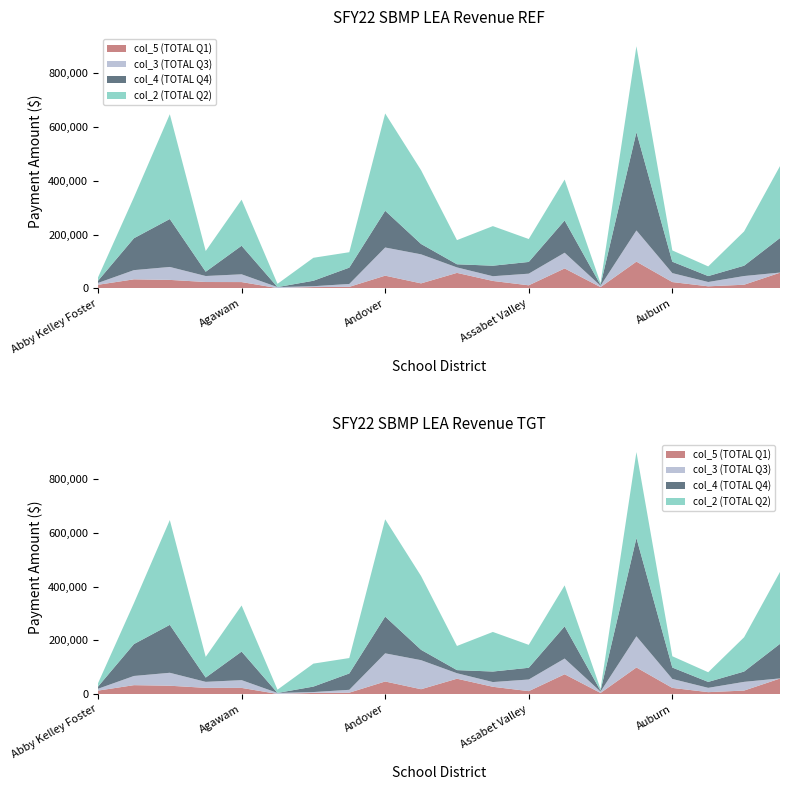

Reading left to right, what are all the values shown in this chart?

col_2: Abby Kelley Foster=12632	Abington=152365	Acton-Boxborough=389837	Acushnet=77051	Agawam=171472	Alma Del Mar=12057	Amherst Pelham=85435	Amherst=57377	Andover=361929	Arlington=274473	Ashburnham Westminster=89791	Ashland=147282	Assabet Valley=85270	Athol-Royalston=152389	Atlantis Charter=6459	Attleboro=319914	Auburn=42003	Avon=35972	Ayer Shirley=127579	Barnstable=267688
col_3: Abby Kelley Foster=6881	Abington=34220	Acton-Boxborough=48174	Acushnet=22348	Agawam=28917	Alma Del Mar=3737	Amherst Pelham=3282	Amherst=10699	Andover=104764	Arlington=108052	Ashburnham Westminster=20405	Ashland=17620	Assabet Valley=43327	Athol-Royalston=58452	Atlantis Charter=5164	Attleboro=116039	Auburn=33349	Avon=16027	Ayer Shirley=32404	Barnstable=567
col_4: Abby Kelley Foster=8011	Abington=118566	Acton-Boxborough=178265	Acushnet=15914	Agawam=106162	Alma Del Mar=0	Amherst Pelham=20300	Amherst=60764	Andover=136671	Arlington=38518	Ashburnham Westminster=11616	Ashland=39112	Assabet Valley=43583	Athol-Royalston=119823	Atlantis Charter=3062	Attleboro=365415	Auburn=42399	Avon=22014	Ayer Shirley=38359	Barnstable=128436
col_5: Abby Kelley Foster=13092	Abington=33340	Acton-Boxborough=31246	Acushnet=23341	Agawam=23146	Alma Del Mar=720	Amherst Pelham=4449	Amherst=5374	Andover=46962	Arlington=18273	Ashburnham Westminster=57313	Ashland=27300	Assabet Valley=11093	Athol-Royalston=73874	Atlantis Charter=4362	Attleboro=99132	Auburn=23142	Avon=7359	Ayer Shirley=13242	Barnstable=57970